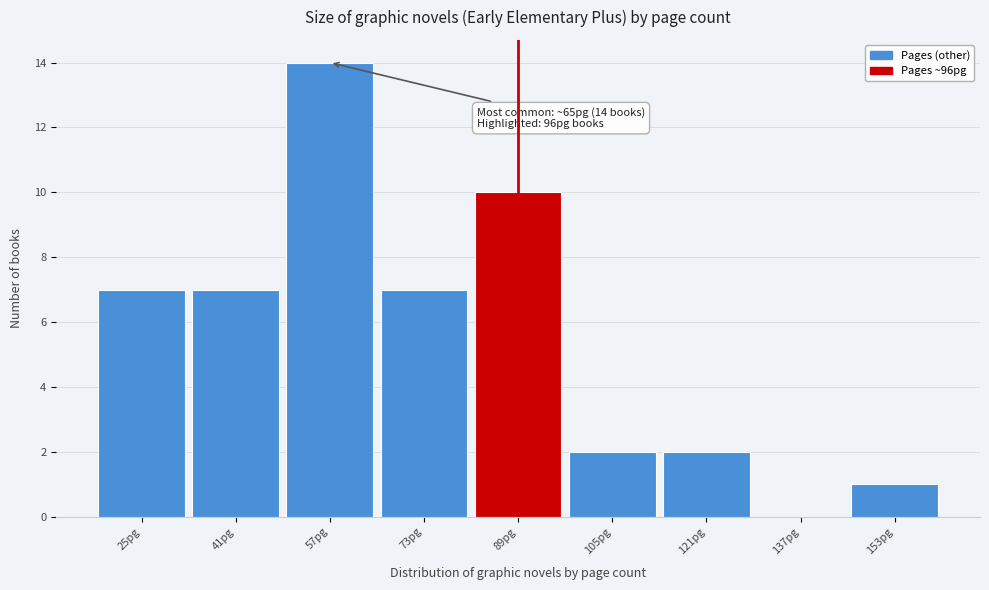

Reading left to right, extract all data points from this chart.

25pg=7	41pg=7	57pg=14	73pg=7	89pg=10	105pg=2	121pg=2	137pg=0	153pg=1